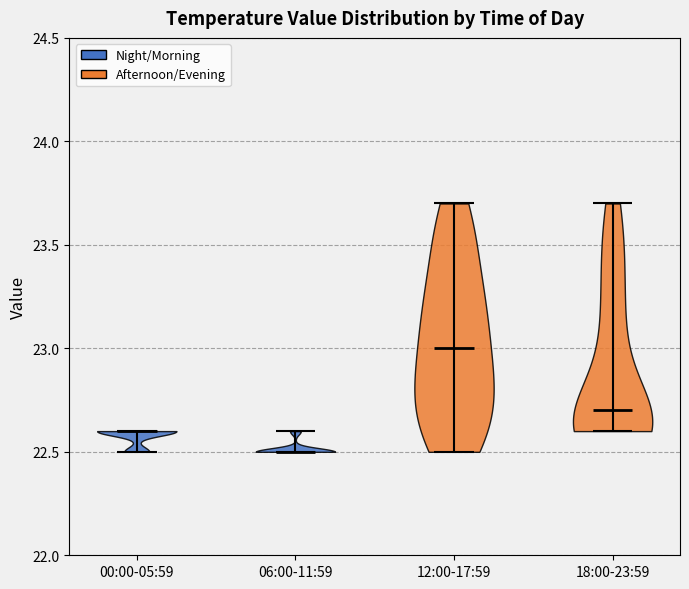

Reading left to right, read every violin against the y-axis: where its median line is, and the lowest and highest points it reaches. The values are not printed on the chart, so give them approximately, as read against the axis.

00:00-05:59: median line 22.6, lowest point 22.5, highest point 22.6
06:00-11:59: median line 22.5, lowest point 22.5, highest point 22.6
12:00-17:59: median line 23.0, lowest point 22.5, highest point 23.7
18:00-23:59: median line 22.7, lowest point 22.6, highest point 23.7